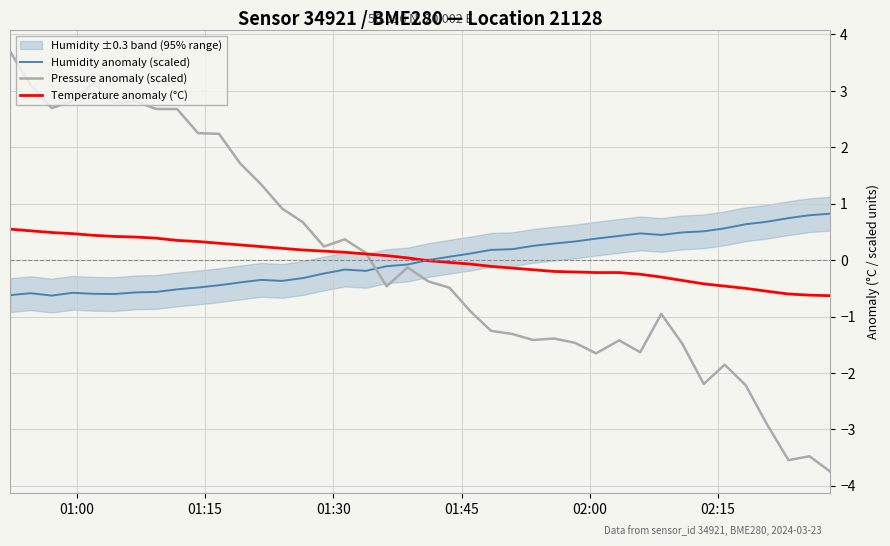

Reading right to left, transcribe all the data shown in this chart.

Humidity anomaly (scaled): 0.8	0.8	0.7	0.7	0.6	0.6	0.5	0.5	0.4	0.5	0.4	0.4	0.3	0.3	0.3	0.2	0.2	0.1	0.1	0.0	-0.1	-0.1	-0.2	-0.2	-0.2	-0.3	-0.4	-0.4	-0.4	-0.4	-0.5	-0.5	-0.6	-0.6	-0.6	-0.6	-0.6	-0.6	-0.6	-0.6
Pressure anomaly (scaled): -3.8	-3.5	-3.5	-2.9	-2.2	-1.9	-2.2	-1.5	-1.0	-1.6	-1.4	-1.7	-1.5	-1.4	-1.4	-1.3	-1.3	-0.9	-0.5	-0.4	-0.1	-0.5	0.1	0.4	0.2	0.7	0.9	1.3	1.7	2.2	2.3	2.7	2.7	2.8	2.8	3.1	2.8	2.7	3.1	3.7
Temperature anomaly (°C): -0.6	-0.6	-0.6	-0.6	-0.5	-0.5	-0.4	-0.4	-0.3	-0.3	-0.2	-0.2	-0.2	-0.2	-0.2	-0.1	-0.1	-0.1	-0.0	-0.0	0.0	0.1	0.1	0.1	0.2	0.2	0.2	0.2	0.3	0.3	0.3	0.3	0.4	0.4	0.4	0.4	0.5	0.5	0.5	0.5